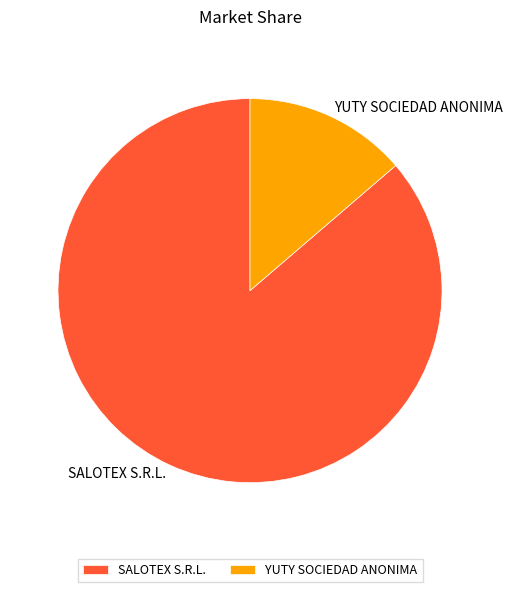

Which category has the biggest portion of the pie?

SALOTEX S.R.L.